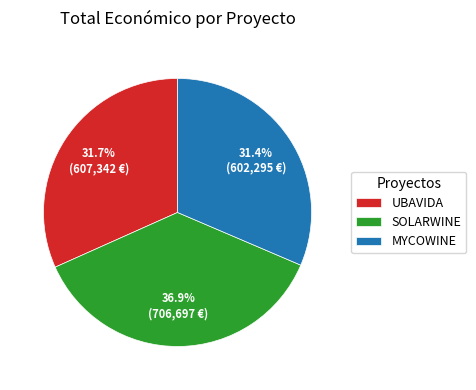

What percentage do MYCOWINE and UBAVIDA together represent?

63.1%